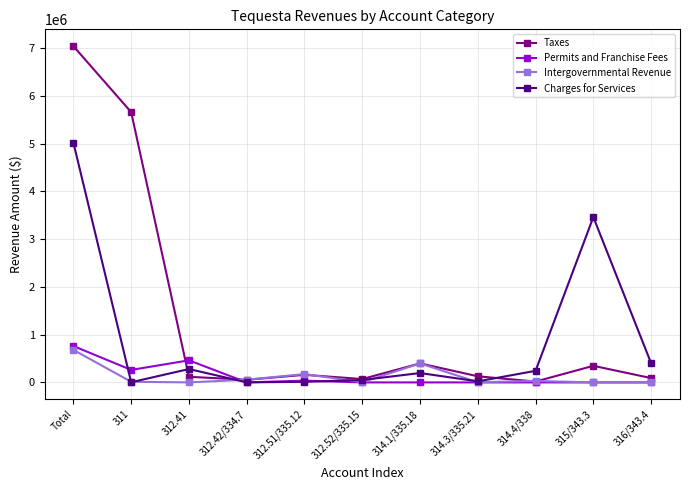

How many lines are shown in the chart?

4